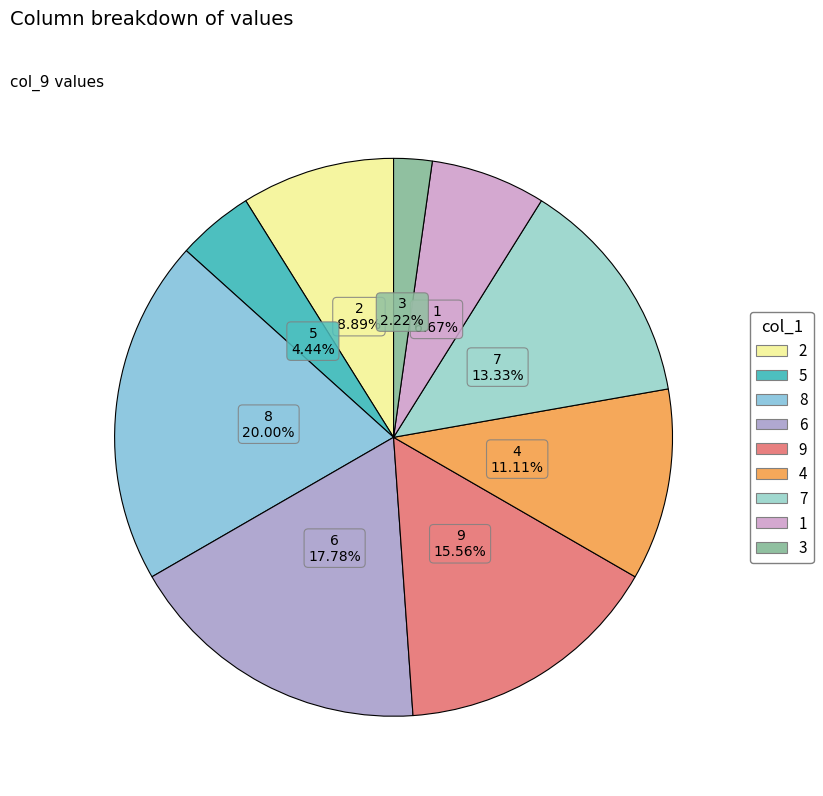

What is the change in value from 8 to 3?

-8